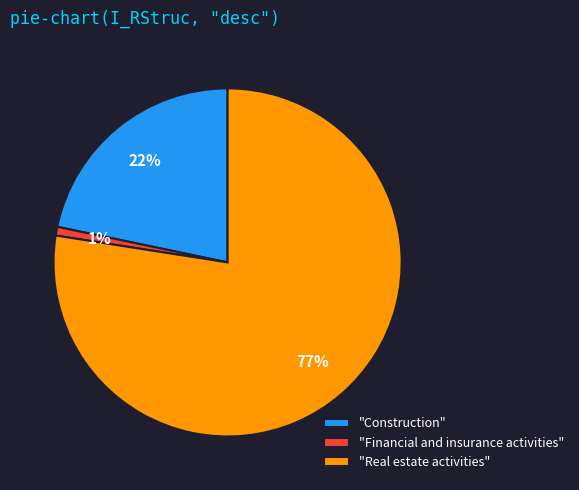

To the nearest percent, what is the average slice percentage?

33%